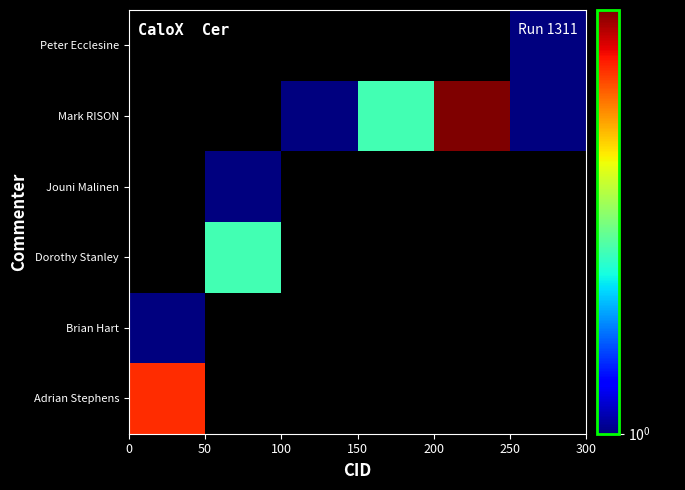

How many series are shown in this chart?

6